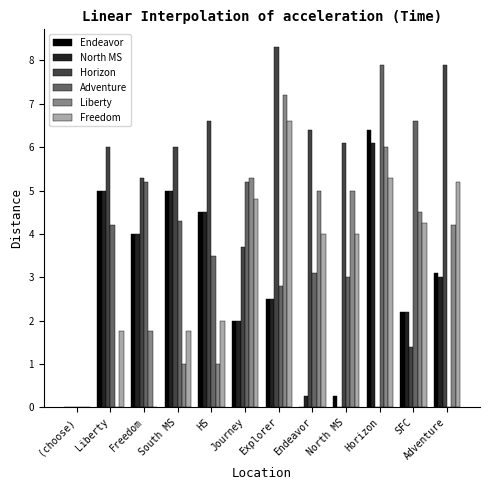

What is the sum of all Horizon values?

57.7